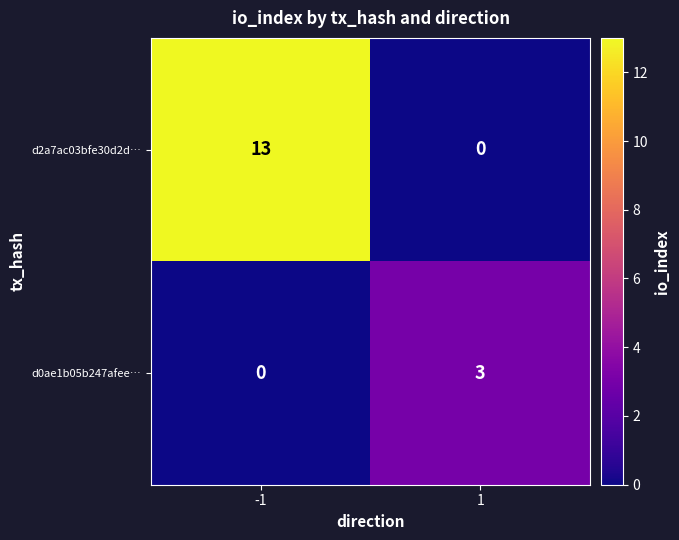

True or false: d0ae1b05b247afee… has a value of 3 at 1.

True